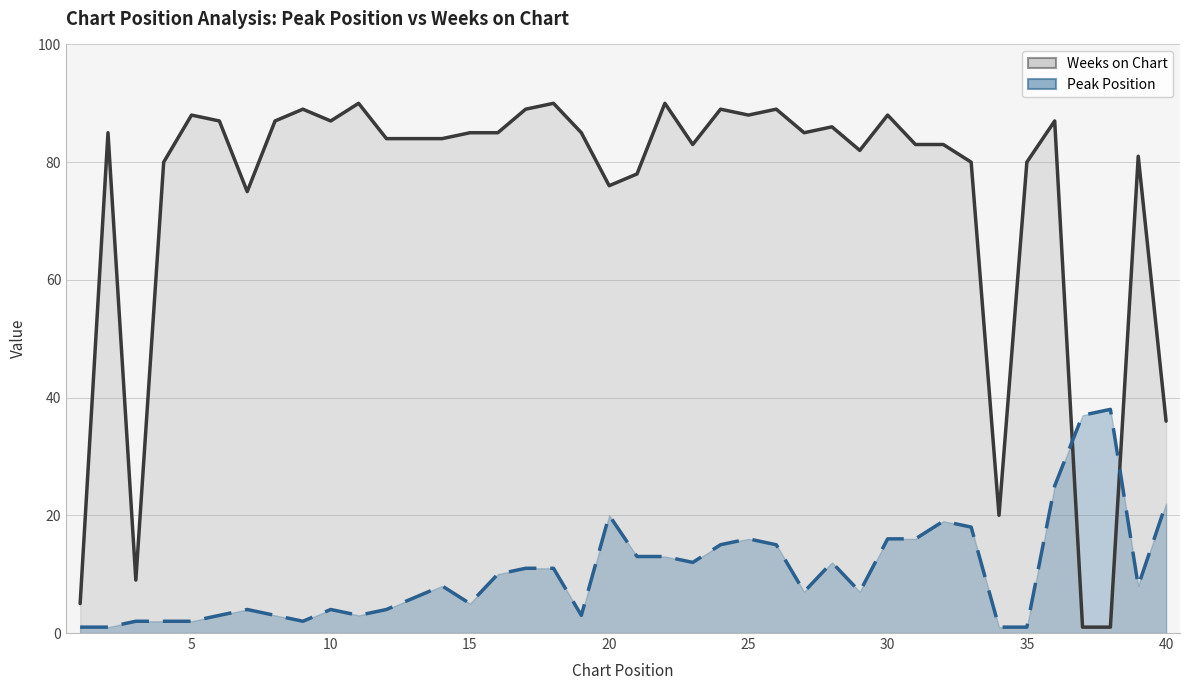

What is the difference between the maximum and minimum values in the Peak Position series?

37